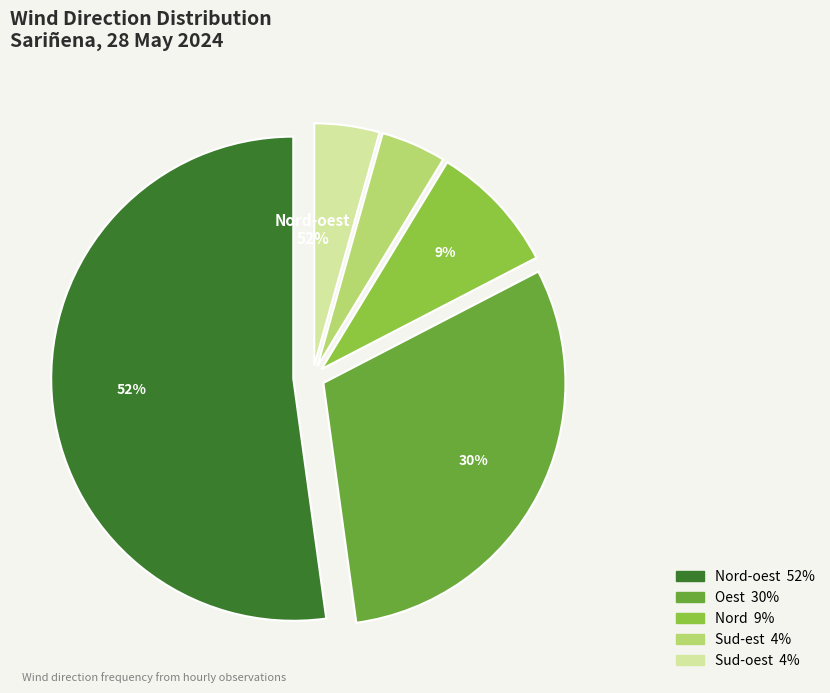

The Sud-est slice represents 27% of the pie. True or false?

False